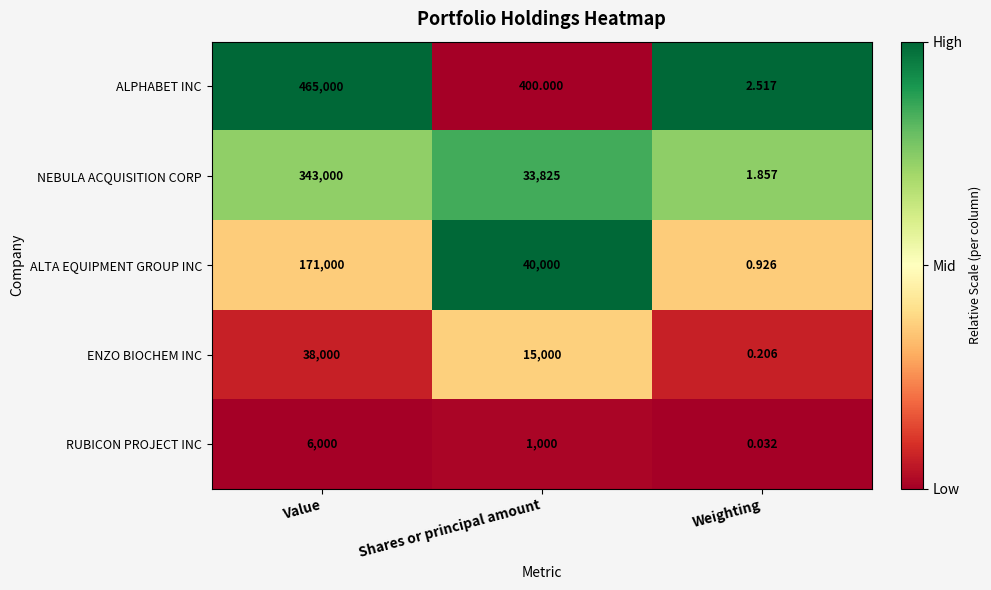

Where is ALTA EQUIPMENT GROUP INC nearest to the value 85500?

Shares or principal amount